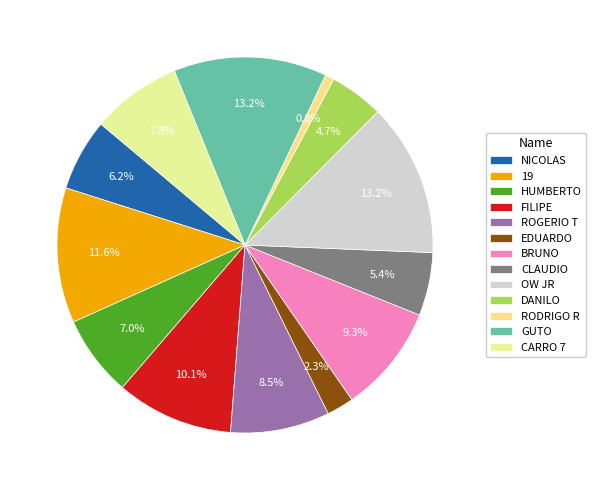

To the nearest percent, what is the difference between the CLAUDIO and BRUNO slice percentages?

4%